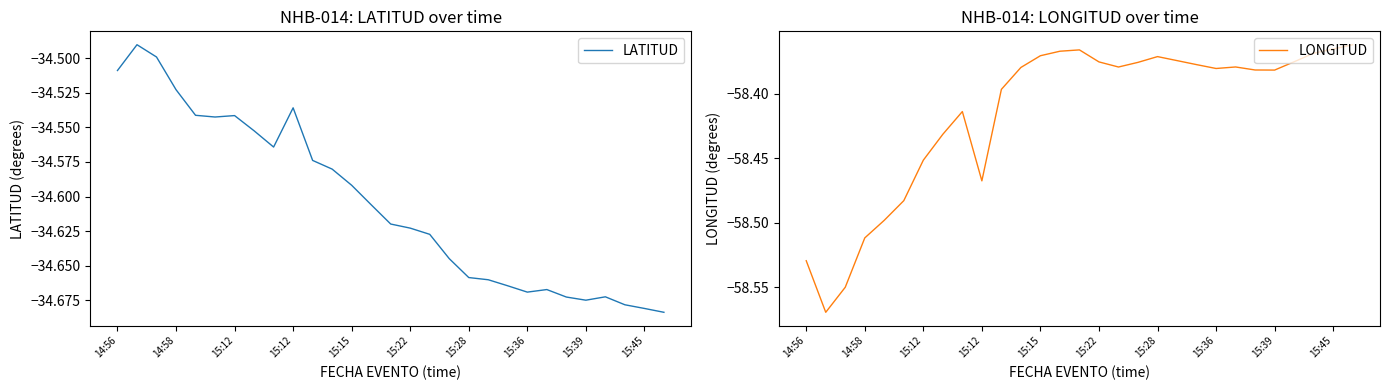

At which category does LONGITUD reach its first local valley?

14:58